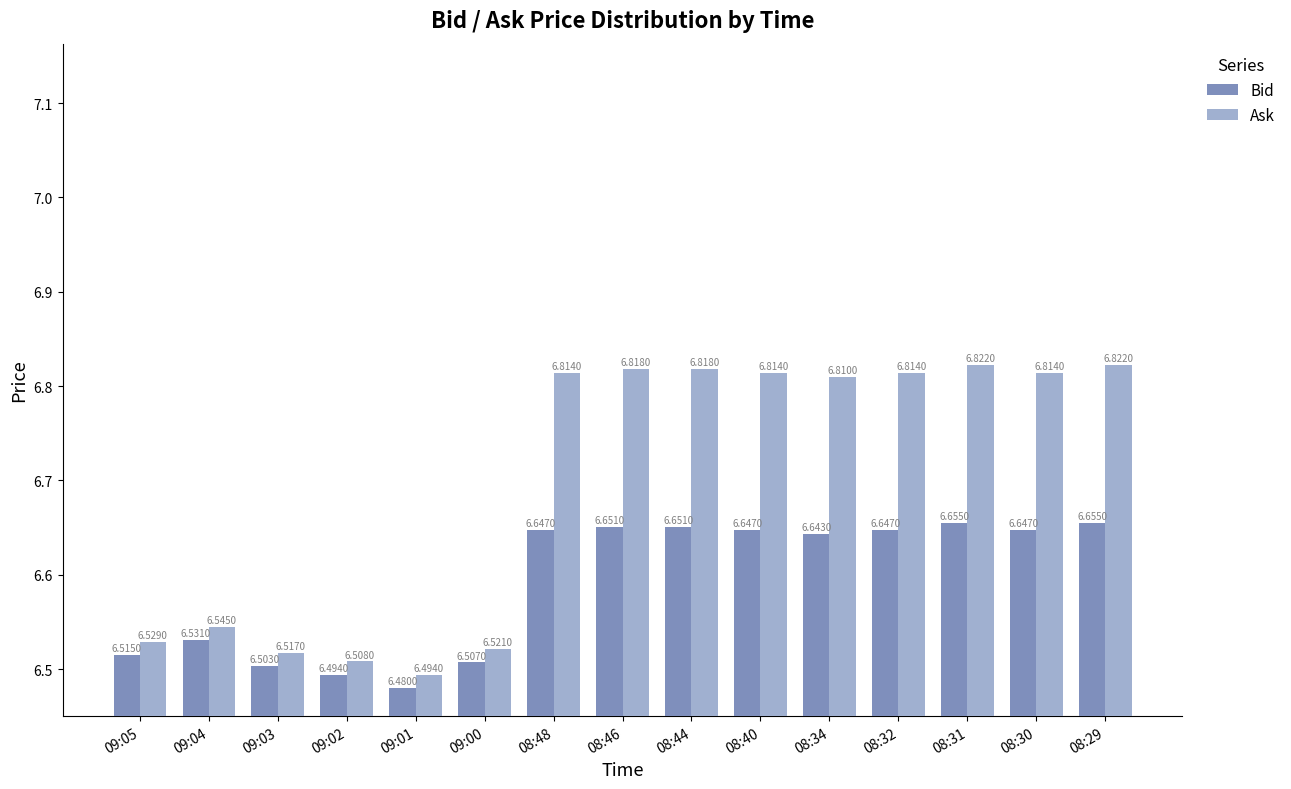

Is the value of Ask at 09:04 greater than the value of Bid at 08:31?

No